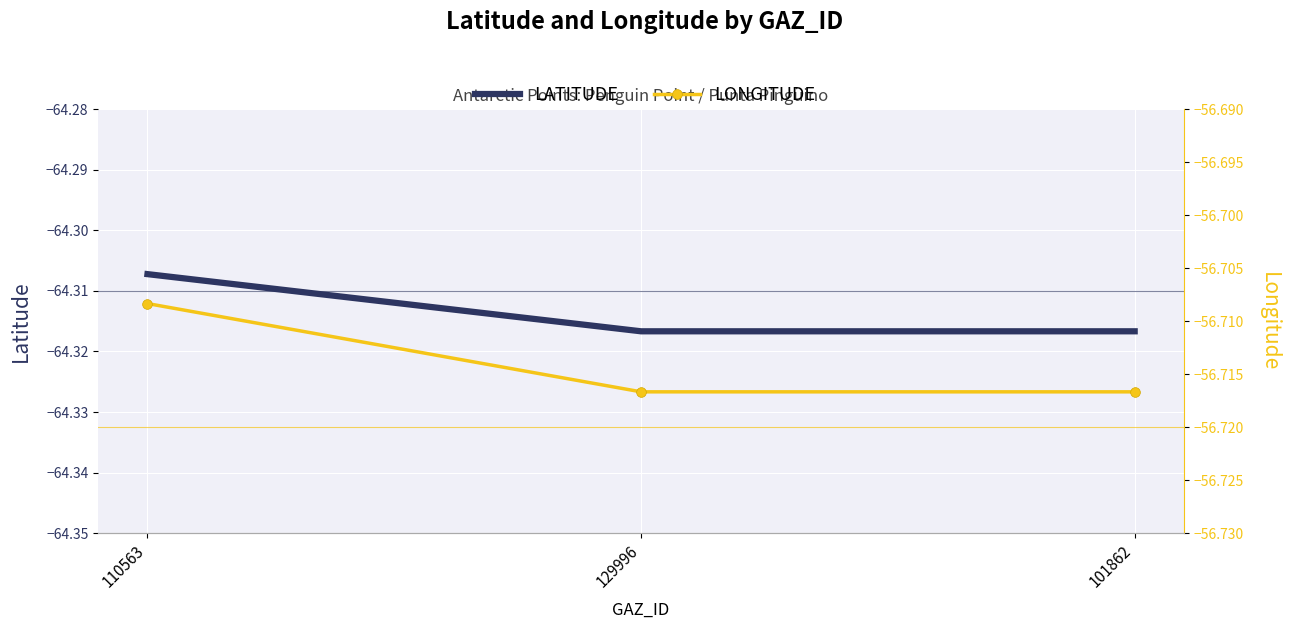

What is the spread (max minus min) of values at 129996?

7.6